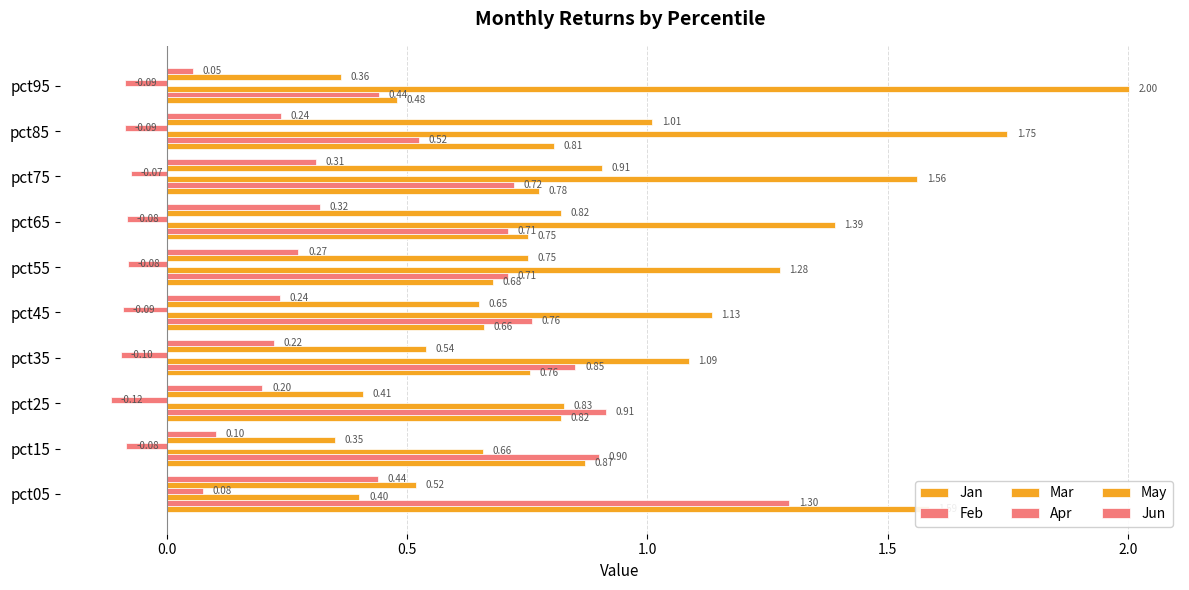

At pct75, list the series in order from smallest to largest.

Apr, Jun, Feb, Jan, May, Mar